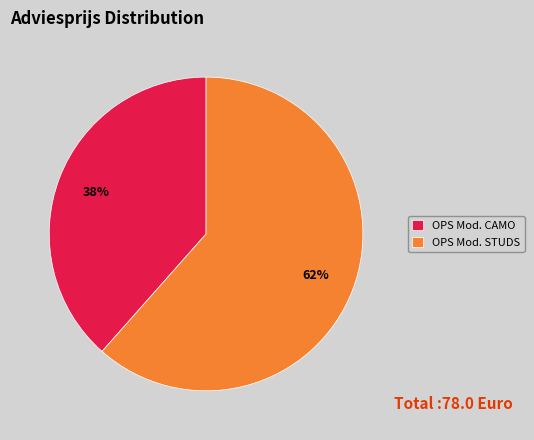

To the nearest percent, what is the combined percentage of OPS Mod. CAMO and OPS Mod. STUDS?

100%